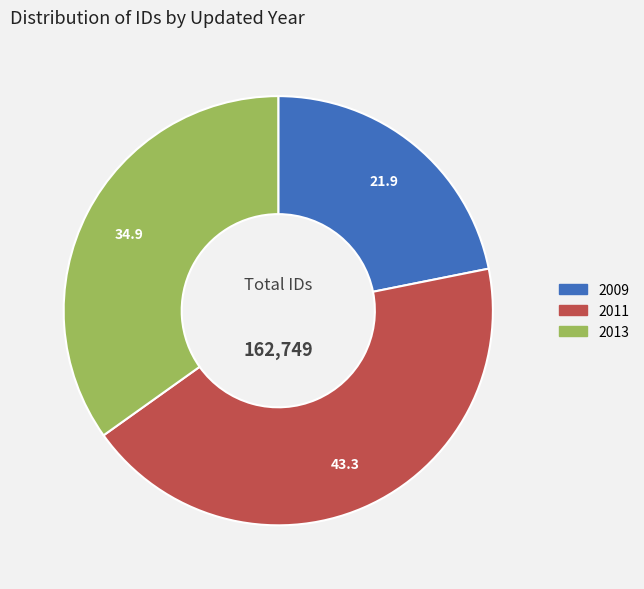

Count the number of slices in the pie.

3